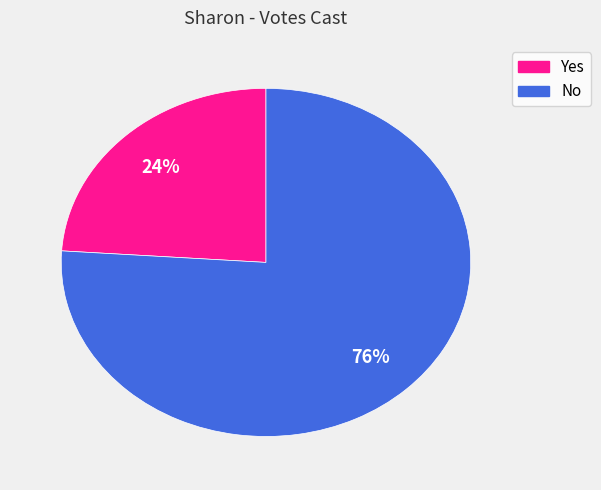

Count the number of slices in the pie.

2